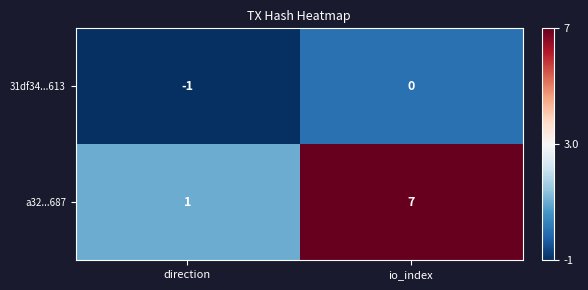

Is it true that a32...687 equals 10 at io_index?

False